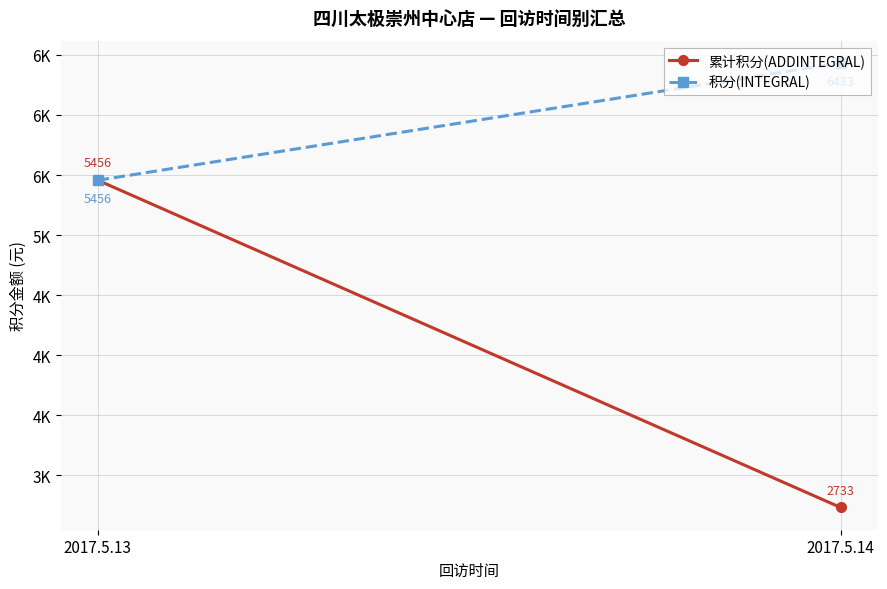

How many distinct data groups are displayed?

2